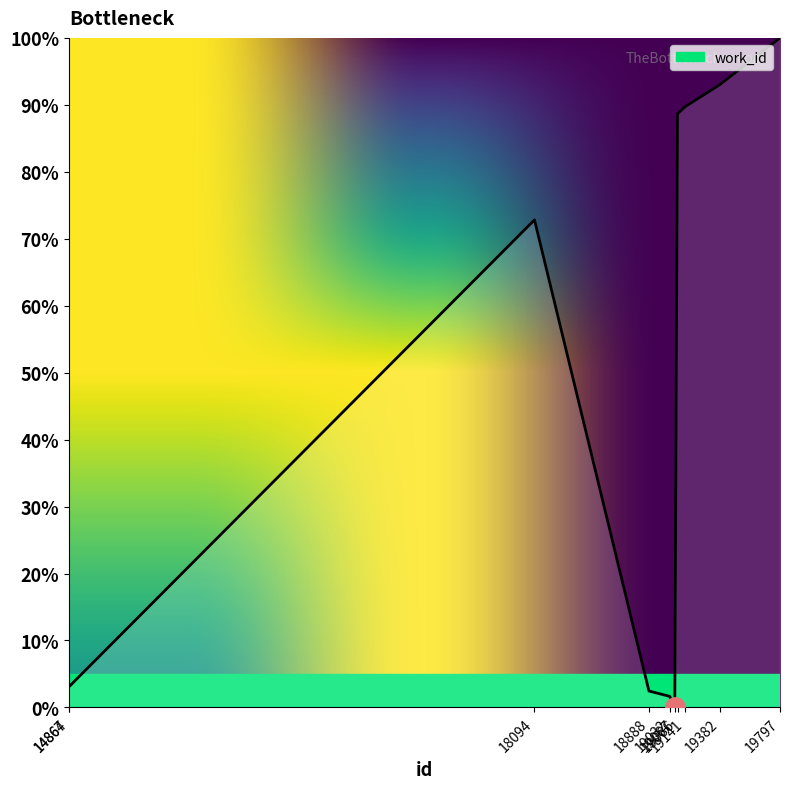

Reading left to right, list all the values displayed in this chart.

3.1	3.1	72.8	2.5	1.7	0.0	88.7	89.7	93.0	100.0